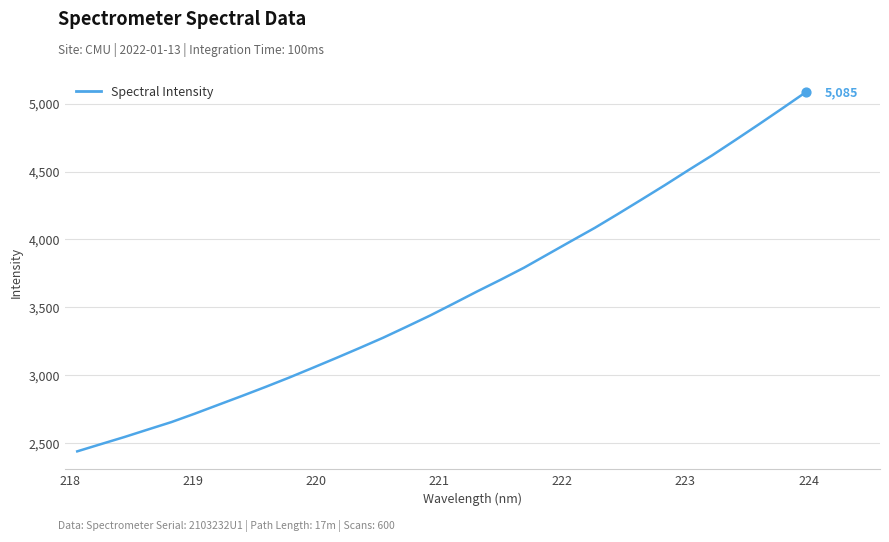

What is the difference between the maximum and minimum values?

2643.4